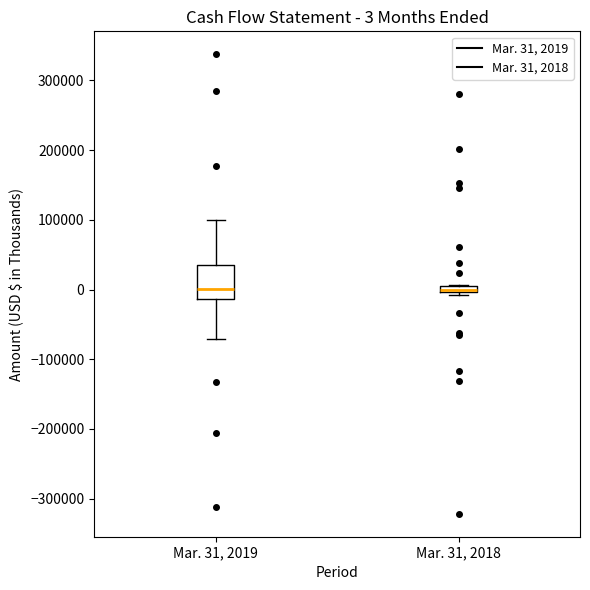

Comparing the boxes themselves (not the whiskers), which one is the tallest?

Mar. 31, 2019